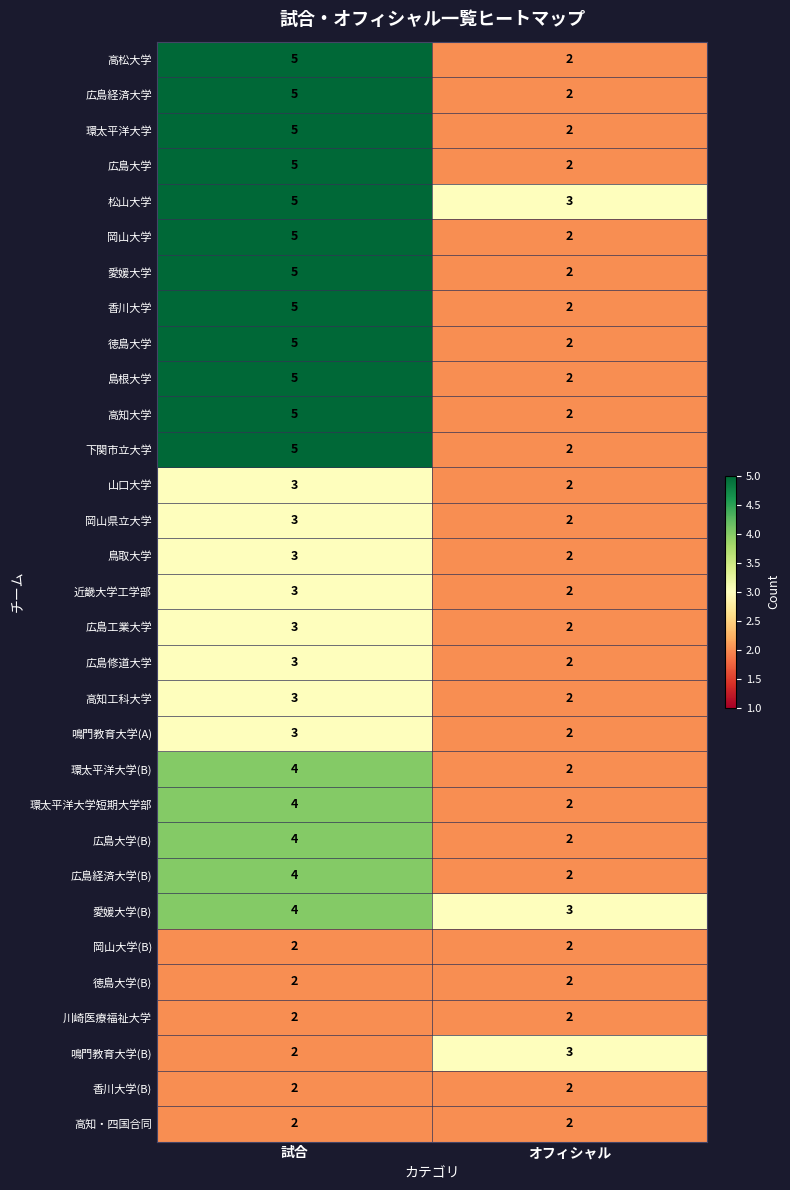

What is the maximum value shown in the chart?

5